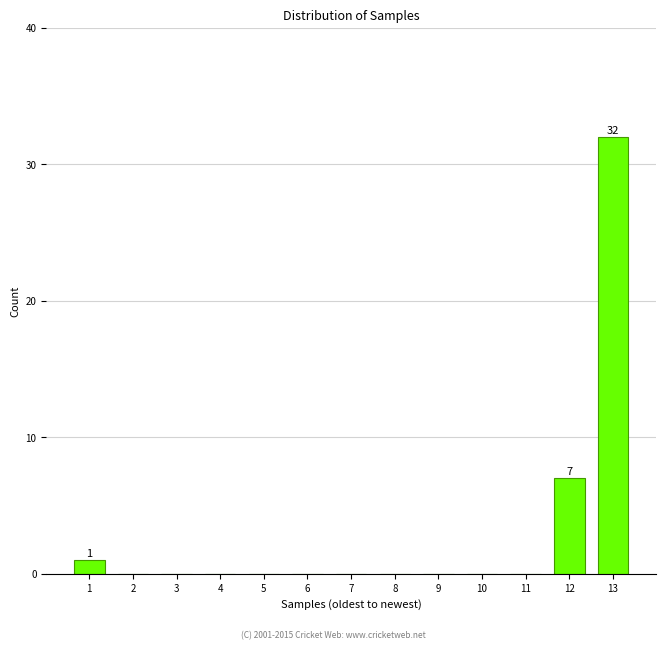

Reading left to right, transcribe all the data shown in this chart.

1=1	2=0	3=0	4=0	5=0	6=0	7=0	8=0	9=0	10=0	11=0	12=7	13=32